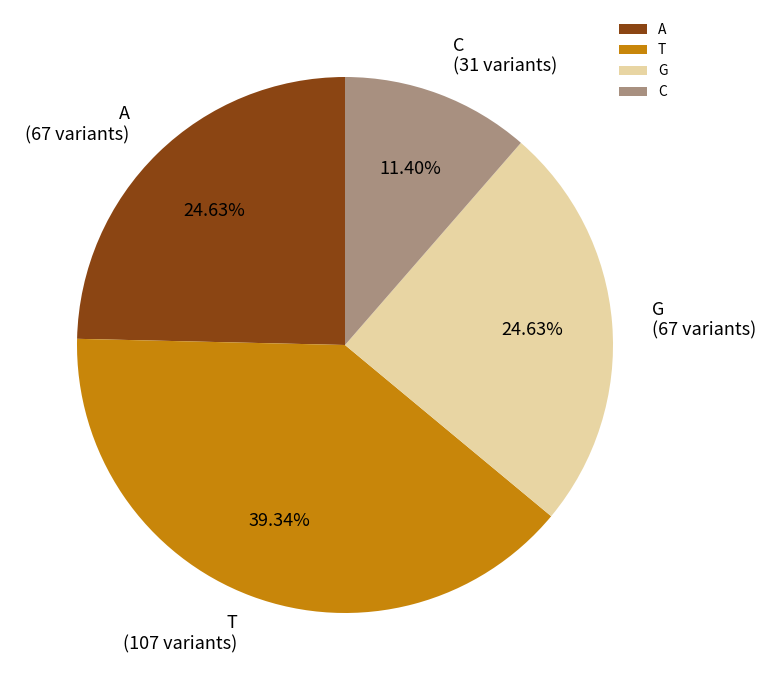

To the nearest percent, what is the average slice percentage?

25%